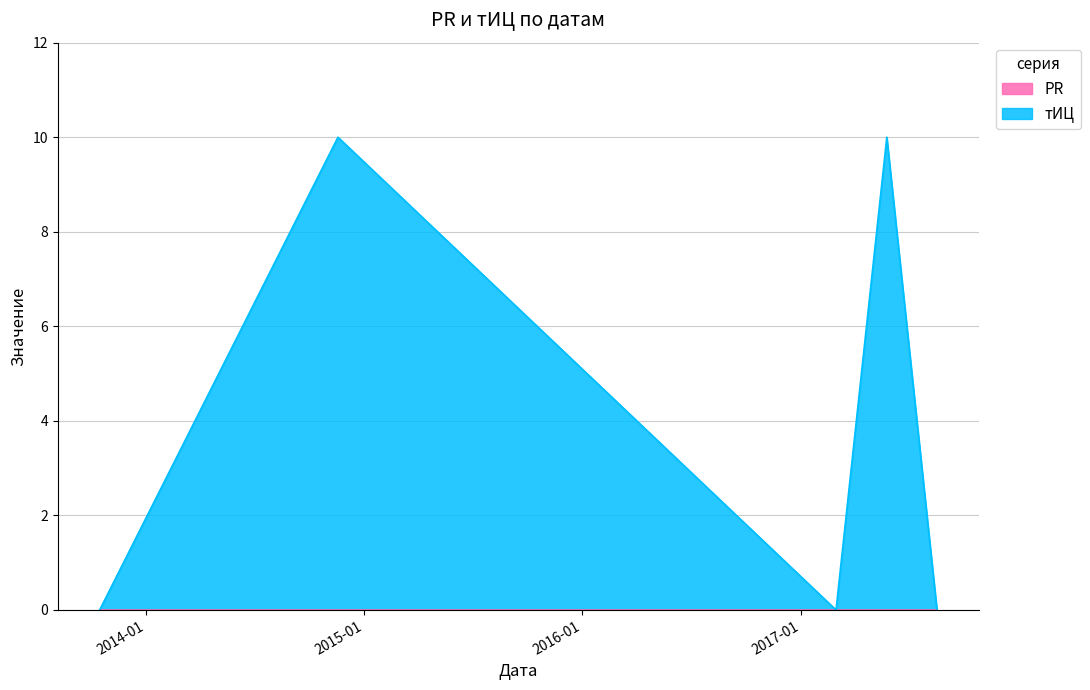

The value at 2017-08-17 is 0. True or false?

True